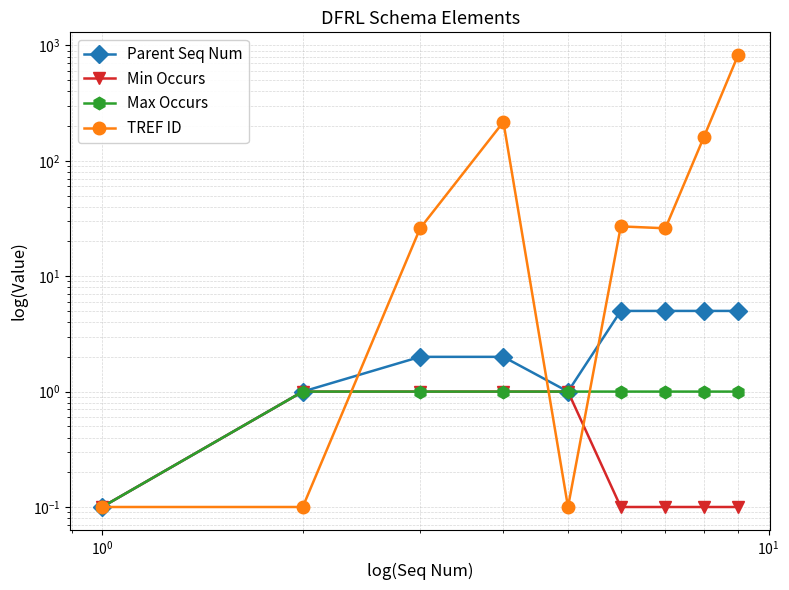

What is the value of the Min Occurs point at the 2nd from the left?

1.0